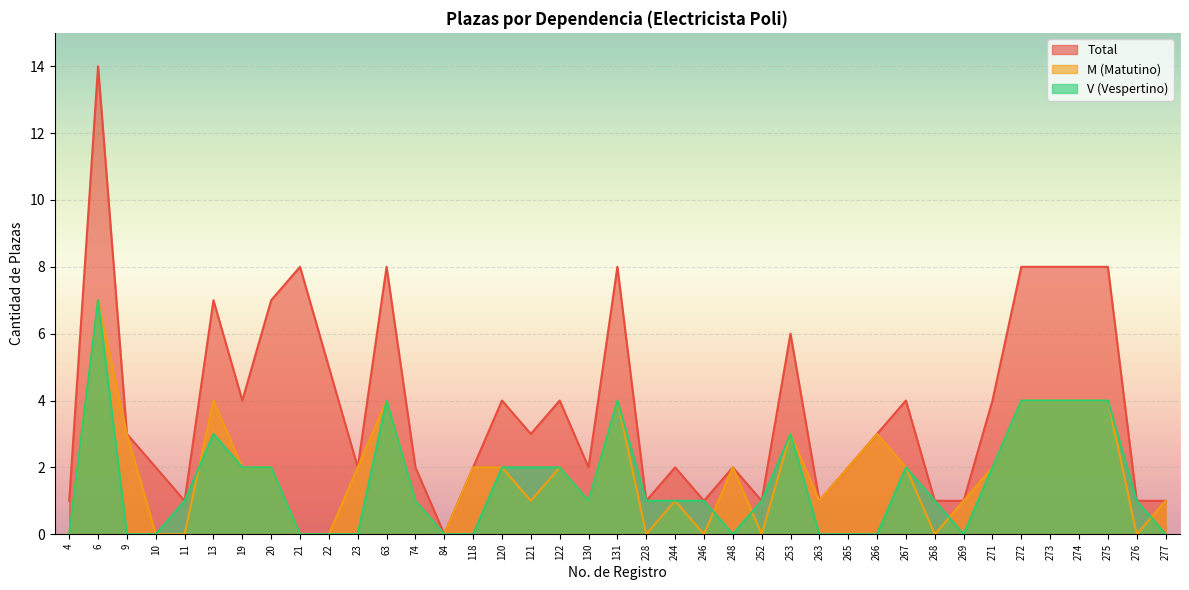

What are all the series names shown in the legend?

Total, M (Matutino), V (Vespertino)